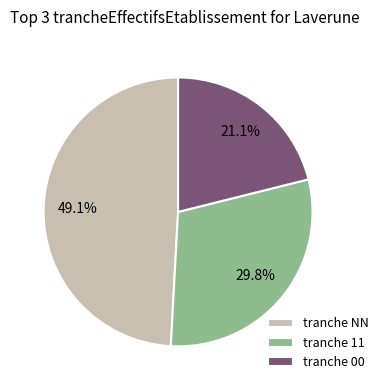

Which category has the smallest portion of the pie?

tranche 00